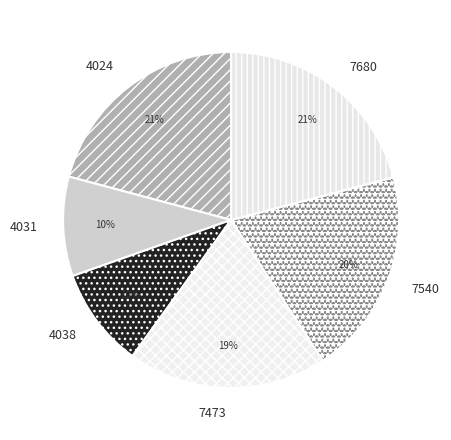

True or false: 4024 accounts for 11% of the total.

False